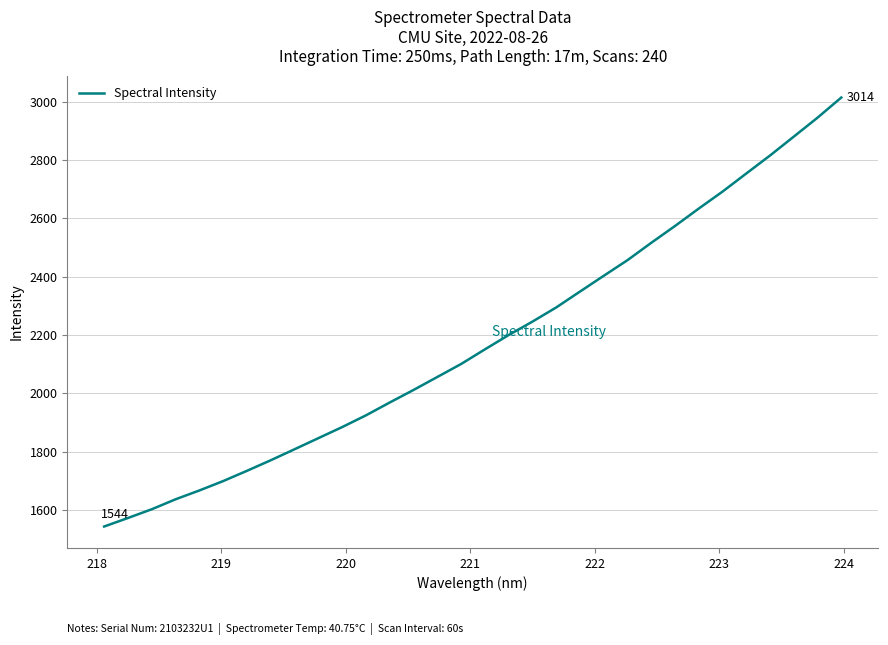

What is the minimum value shown in the chart?

1544.0